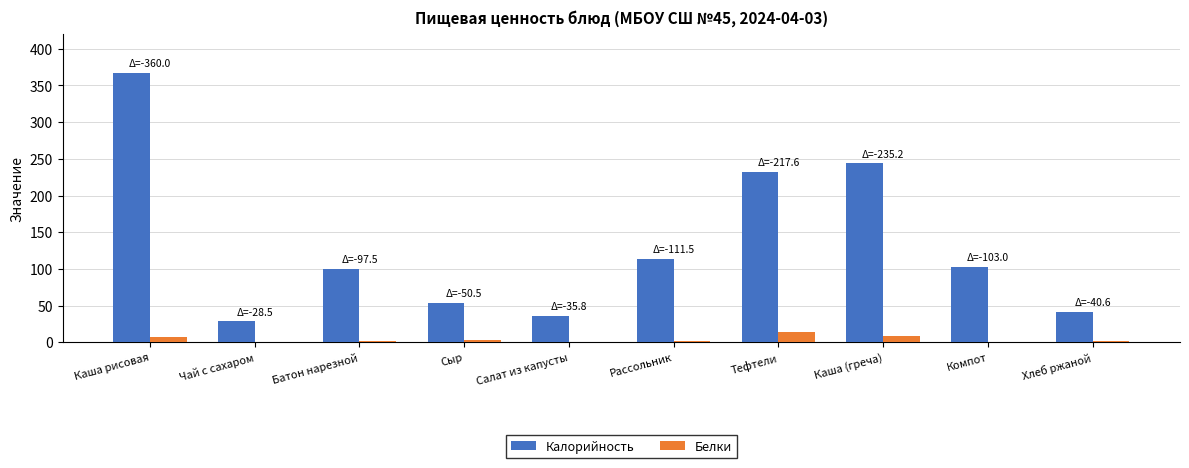

What is the greatest value displayed?

367.5